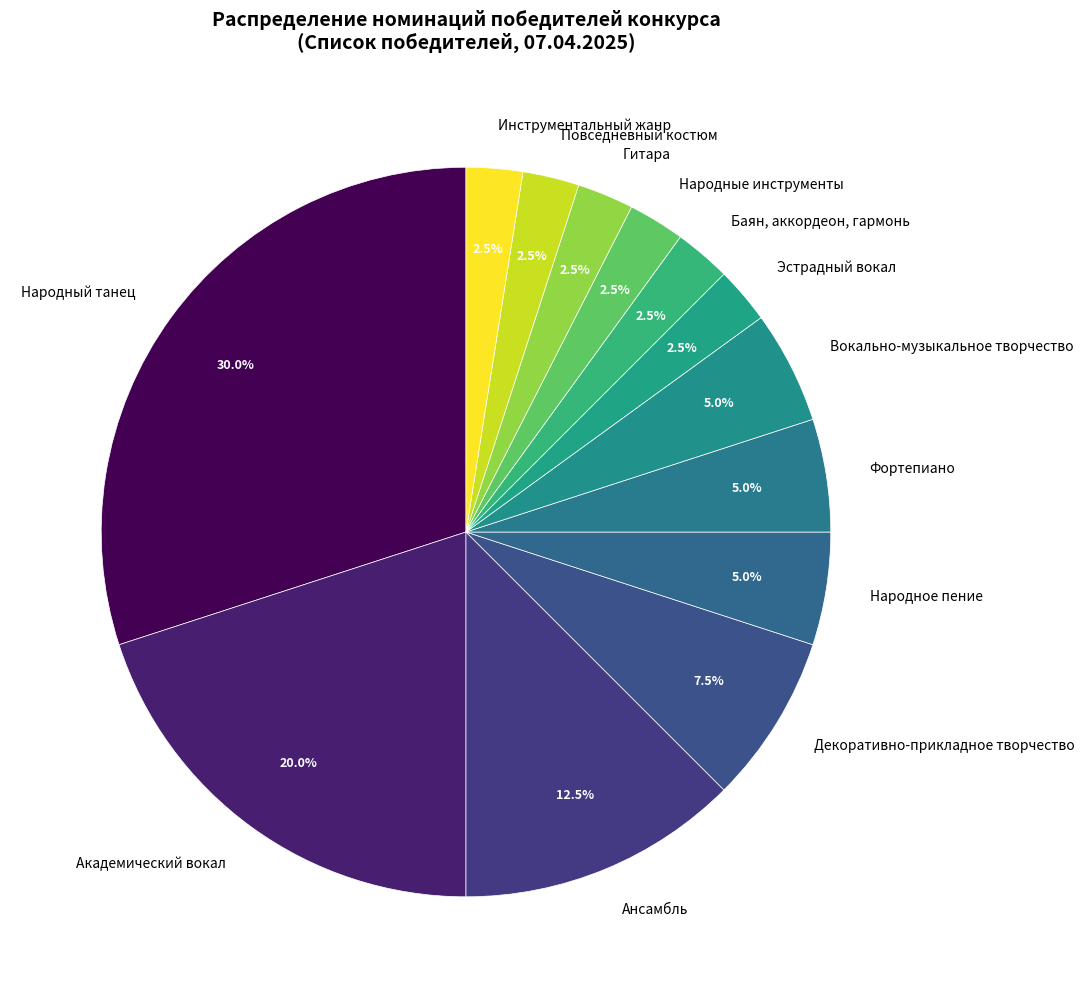

How many slices are in this pie chart?

13